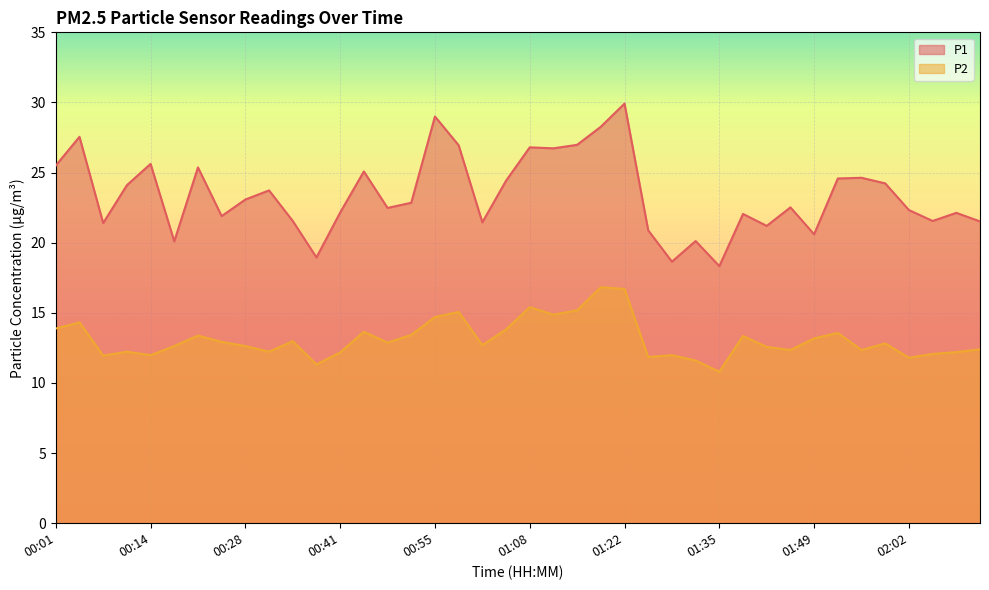

At which category does the chart reach its minimum across all series?

01:35